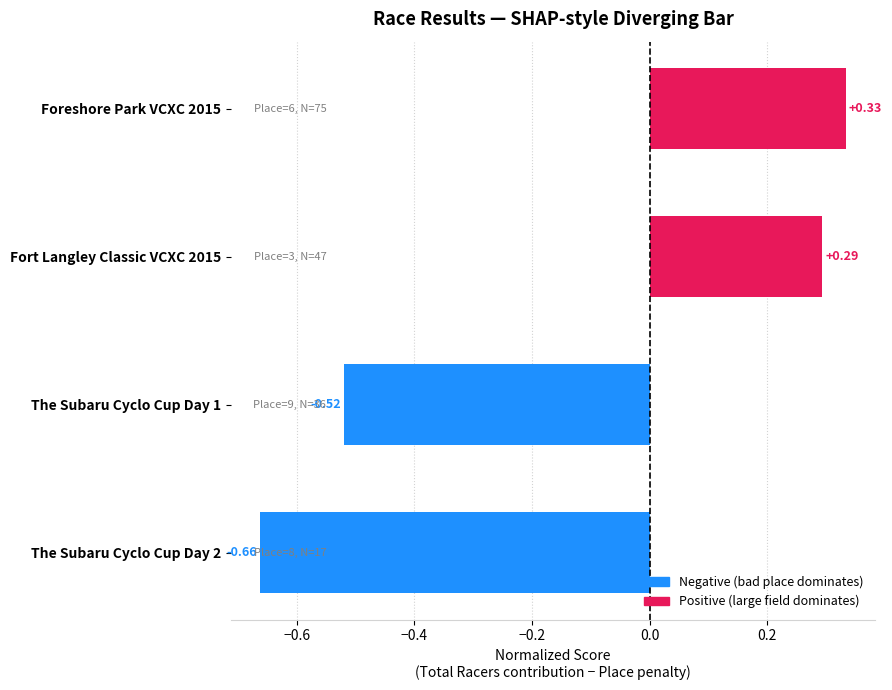

What is the difference between the maximum and minimum values?

1.0